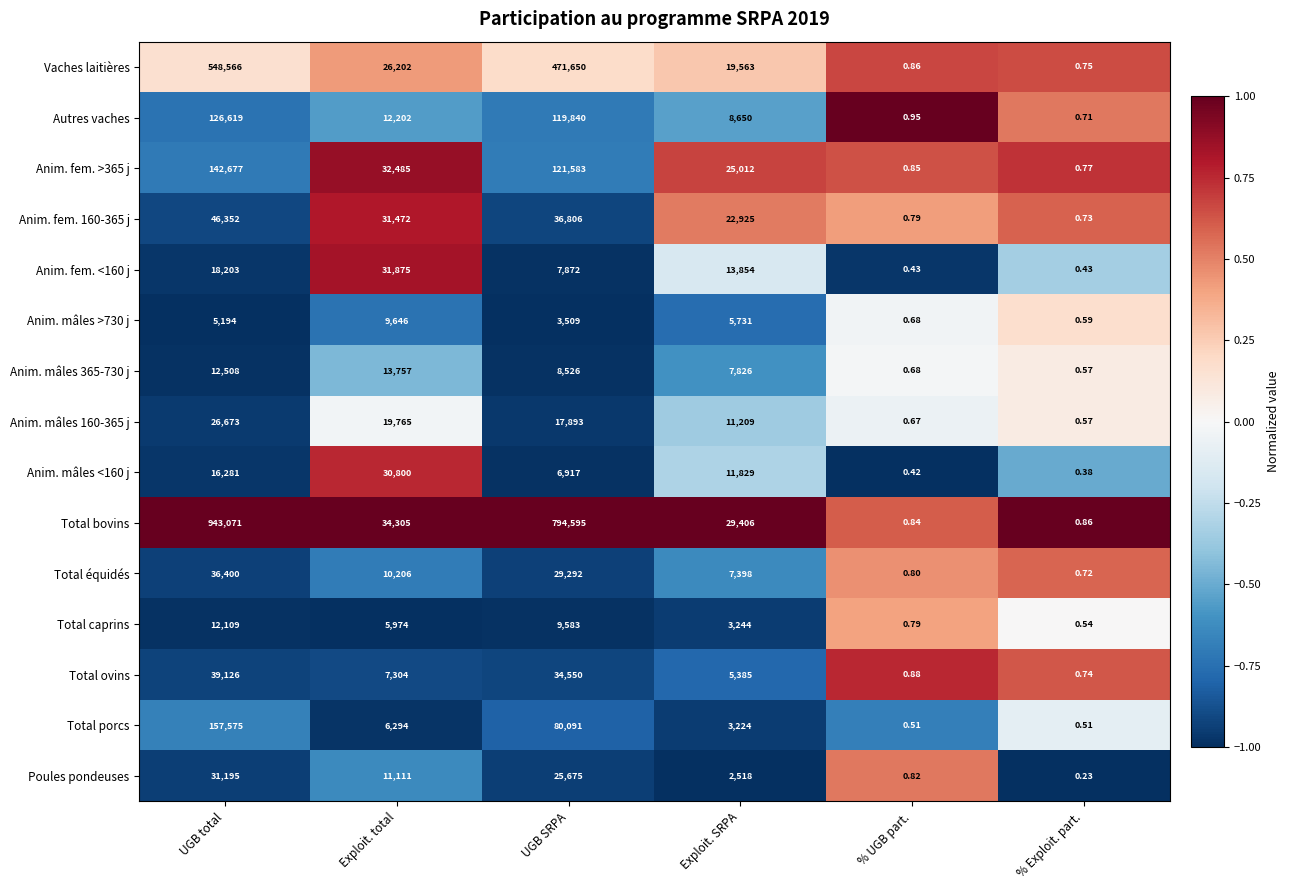

What is the maximum value shown in the chart?

943071.0